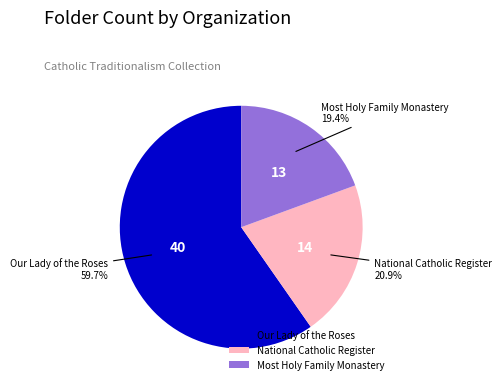

Which slice is the largest?

Our Lady of the Roses